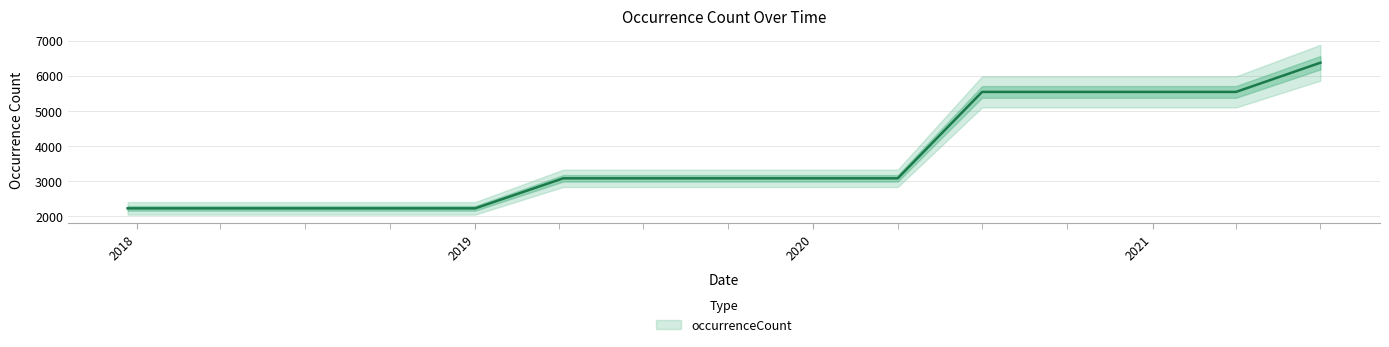

What is the sum of the values at 2018-04-09 and 2019-10-09?

5313